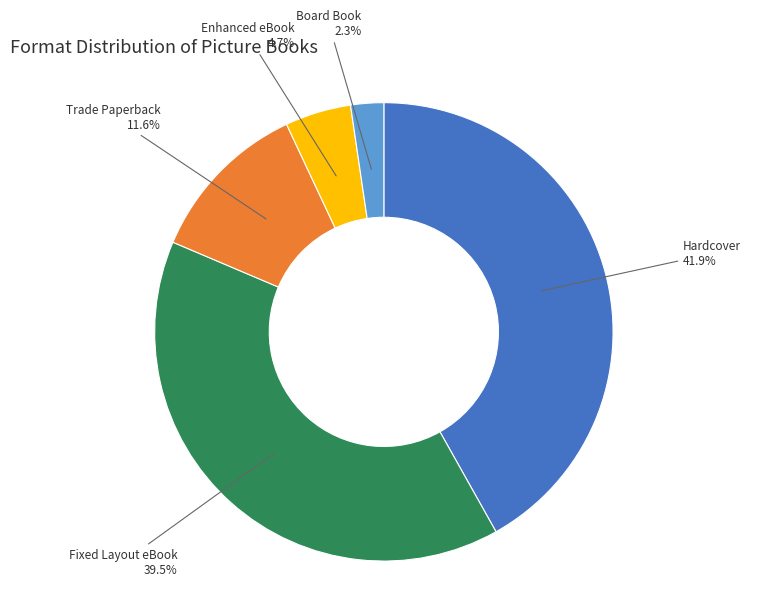

Is there any slice that represents more than half of the pie?

No